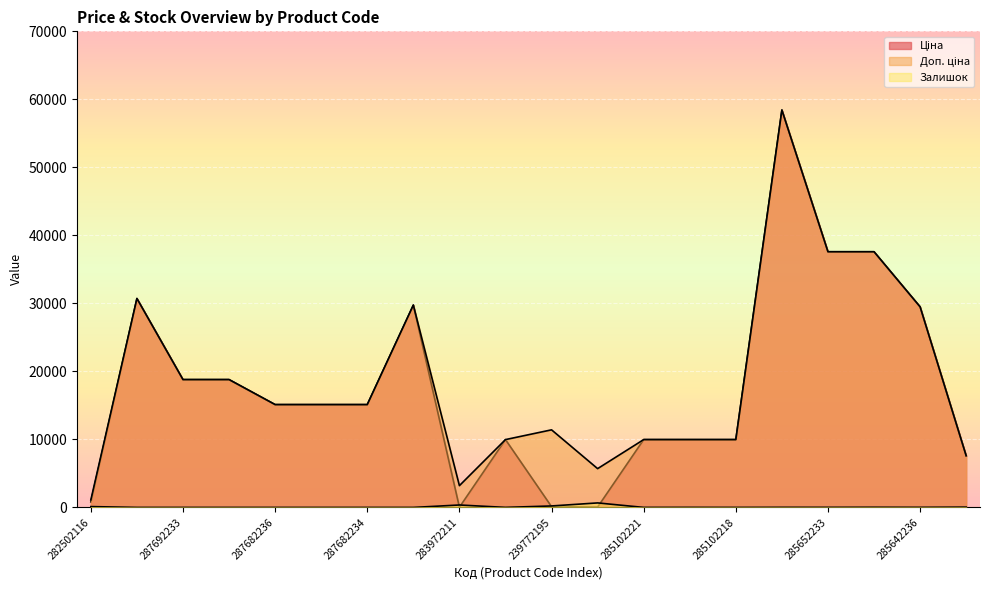

At which category does Доп. ціна reach its first local peak?

287712232